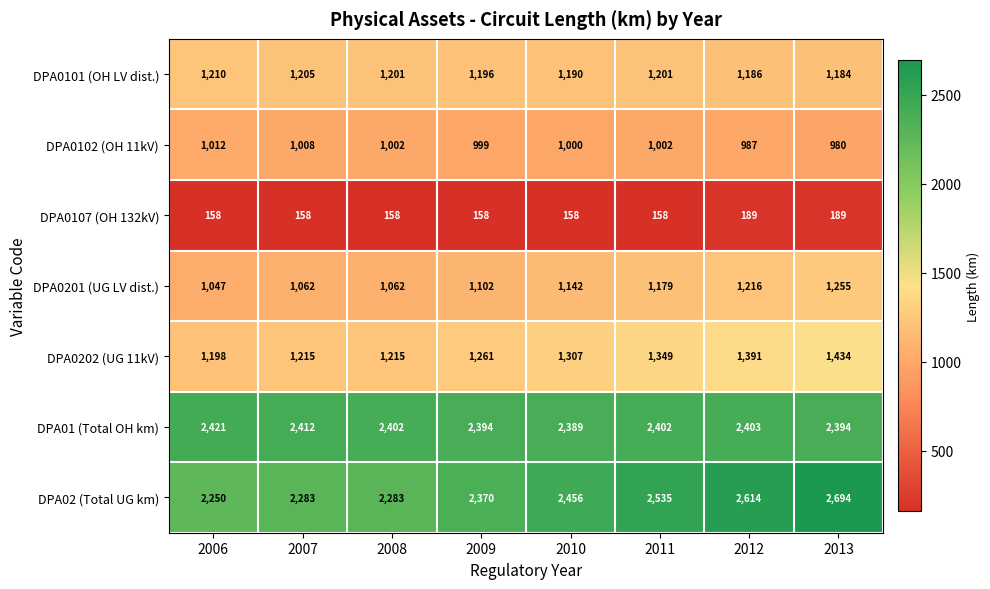

What is the smallest value displayed?

158